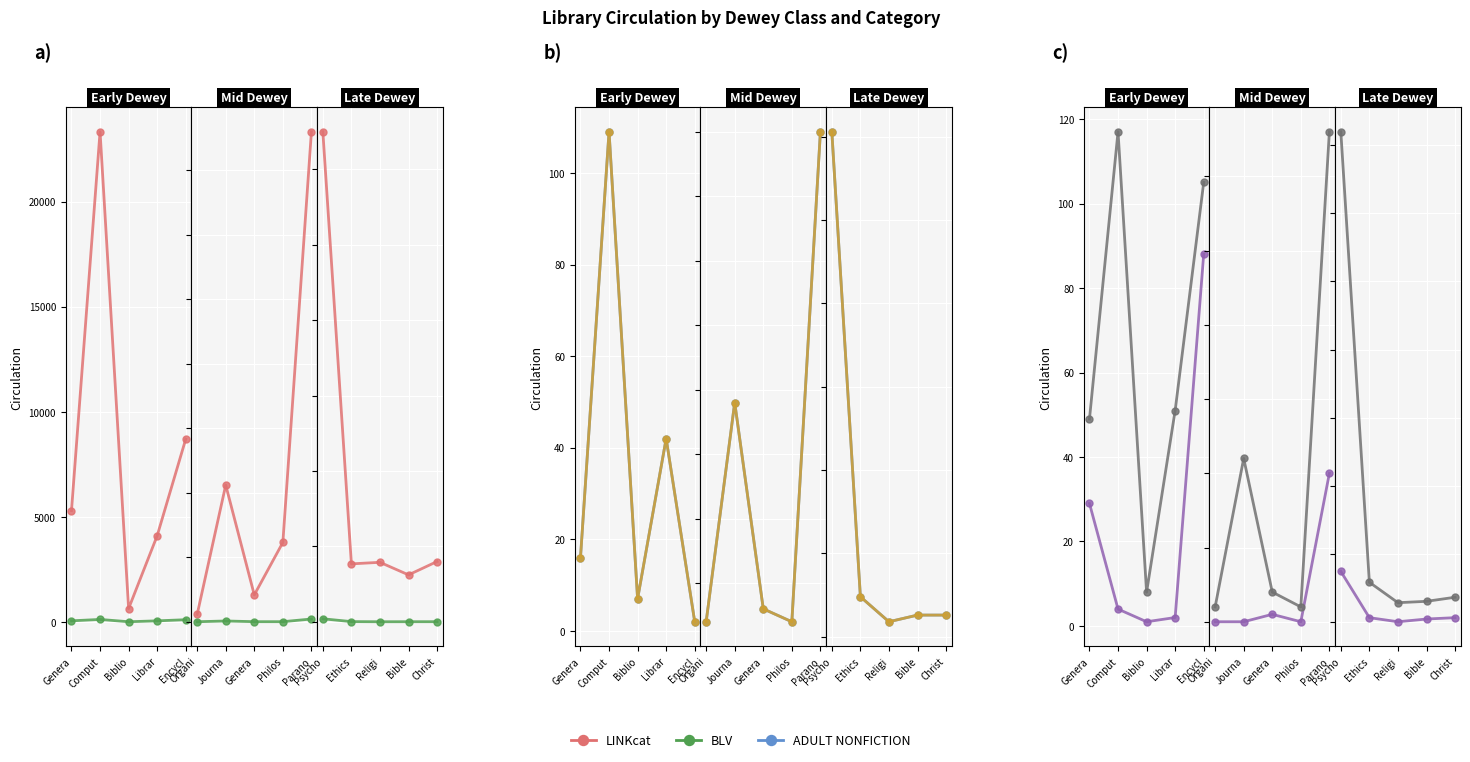

How many lines are shown in the chart?

6